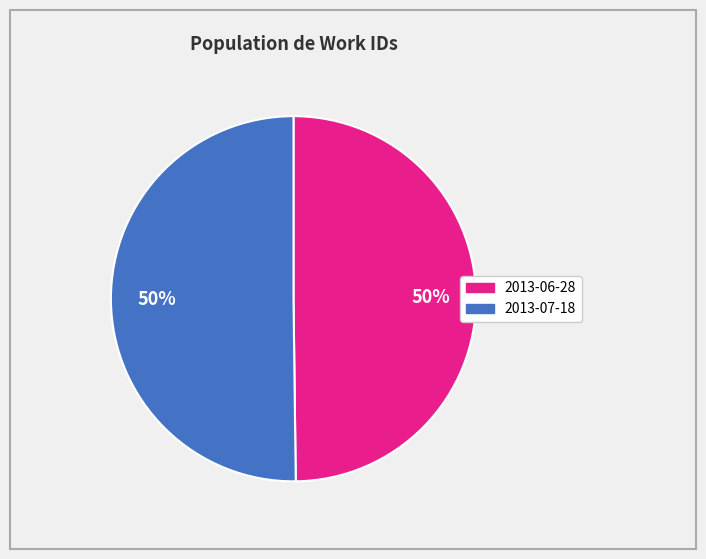

Count the number of slices in the pie.

2